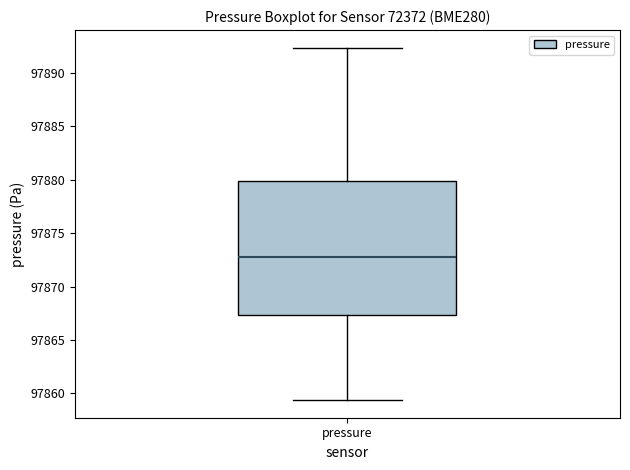

Read this box plot against the y-axis: the position of the median line, the range covered by the box, and the ends of both whiskers. The values are not printed on the chart, so give them approximately, as read against the axis.

median 97872.5, box 97867.5 to 97880.0, whiskers 97859.5 to 97892.5